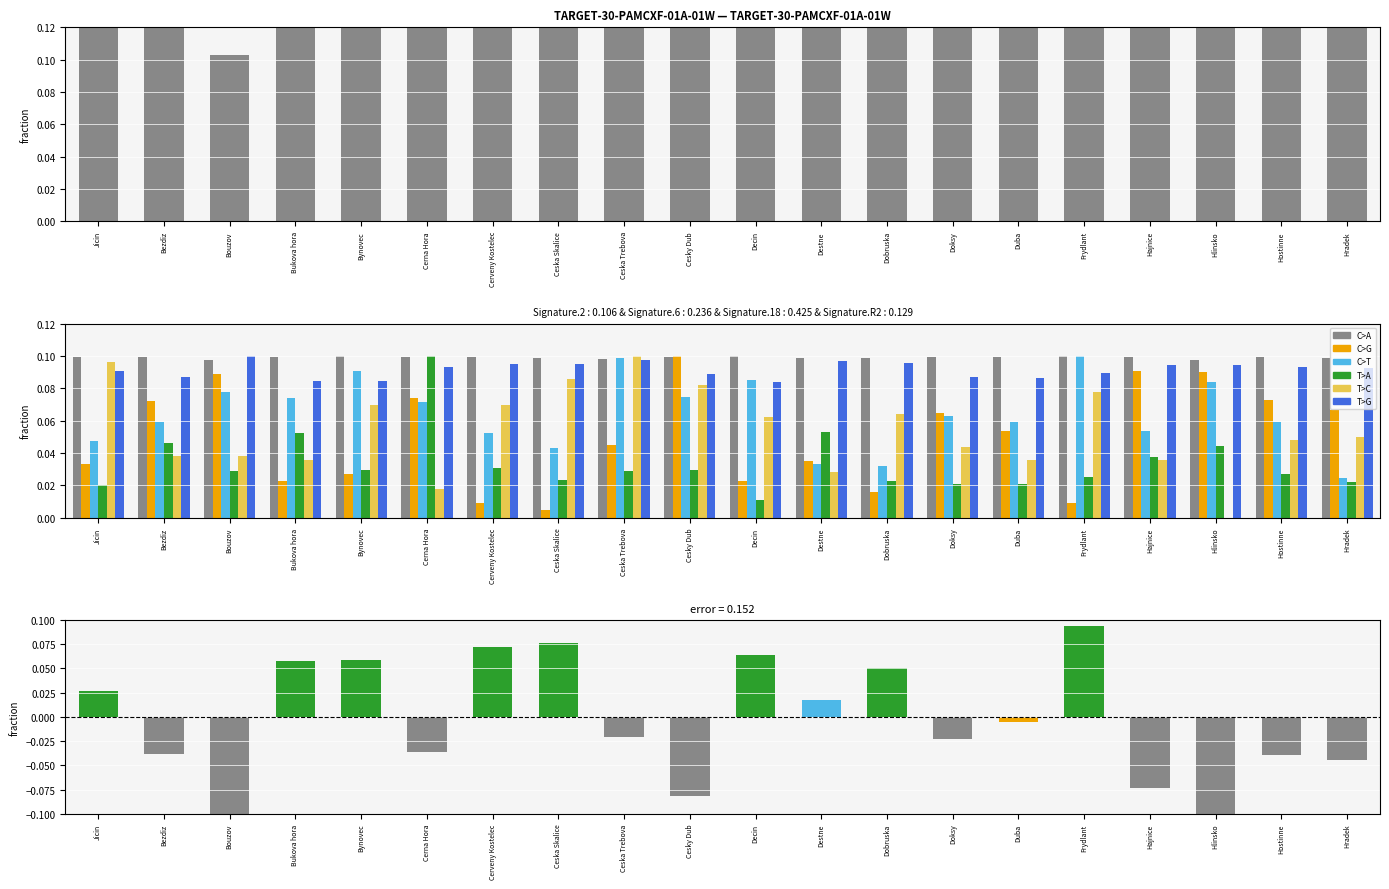

Which has a higher value, Duba or Cesky Dub?

Cesky Dub